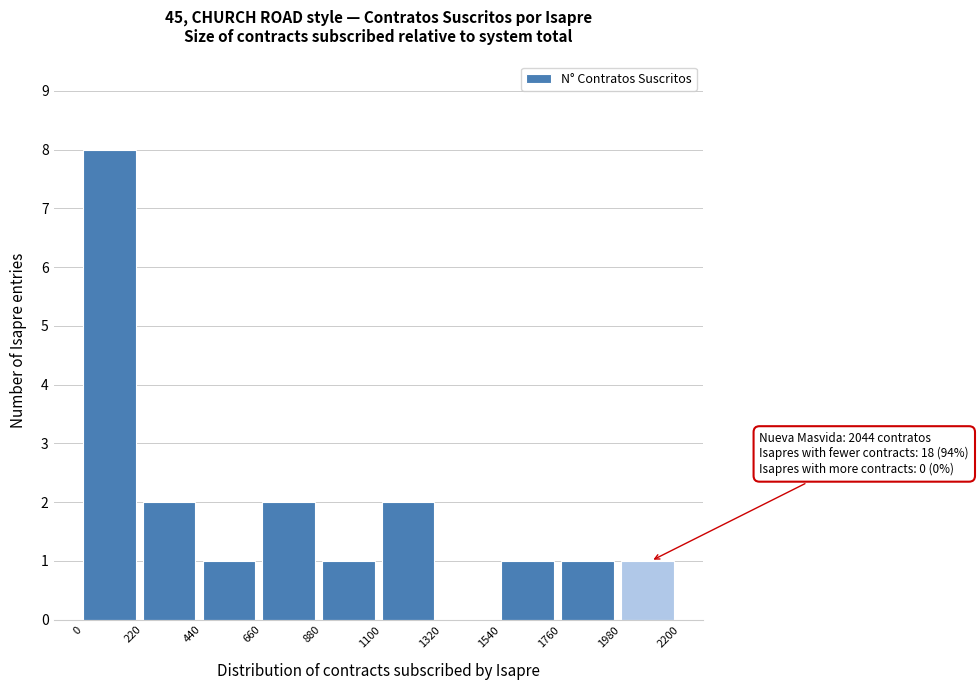

Over which range of the x-axis is the bar tallest?

0 to 220